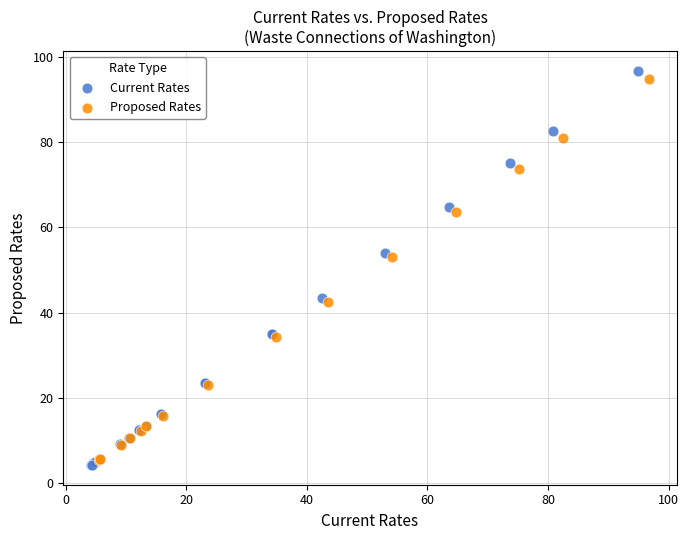

Which series has the widest spread of Y values?

Current Rates